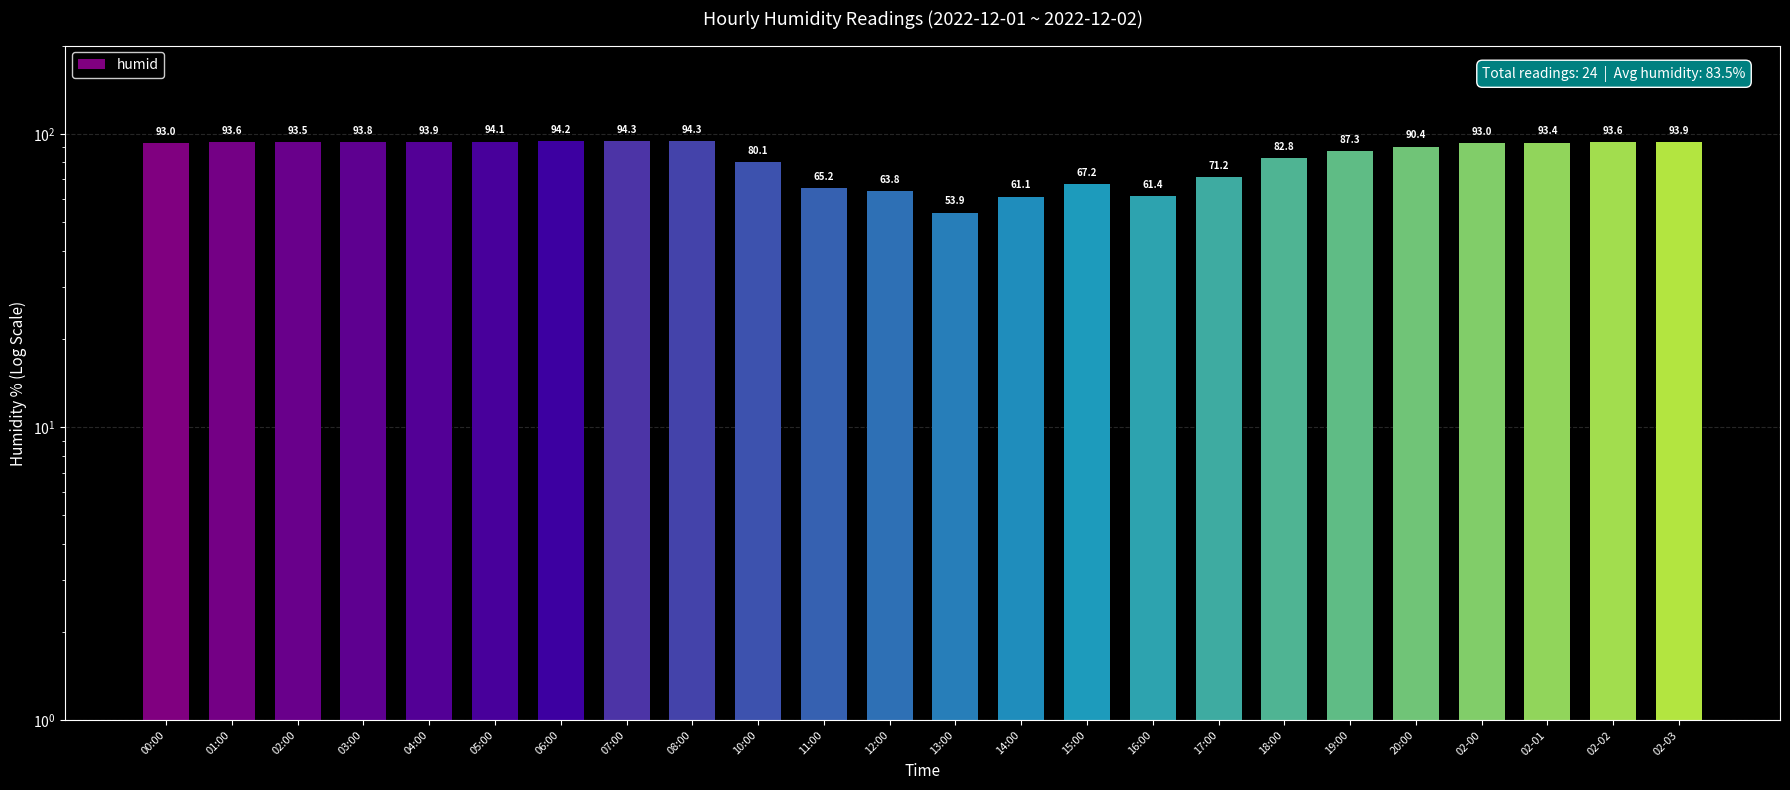

List the labels in order of value, smallest first.

13:00, 14:00, 16:00, 12:00, 11:00, 15:00, 17:00, 10:00, 18:00, 19:00, 20:00, 00:00, 02-00, 02-01, 02:00, 01:00, 02-02, 03:00, 04:00, 02-03, 05:00, 06:00, 07:00, 08:00